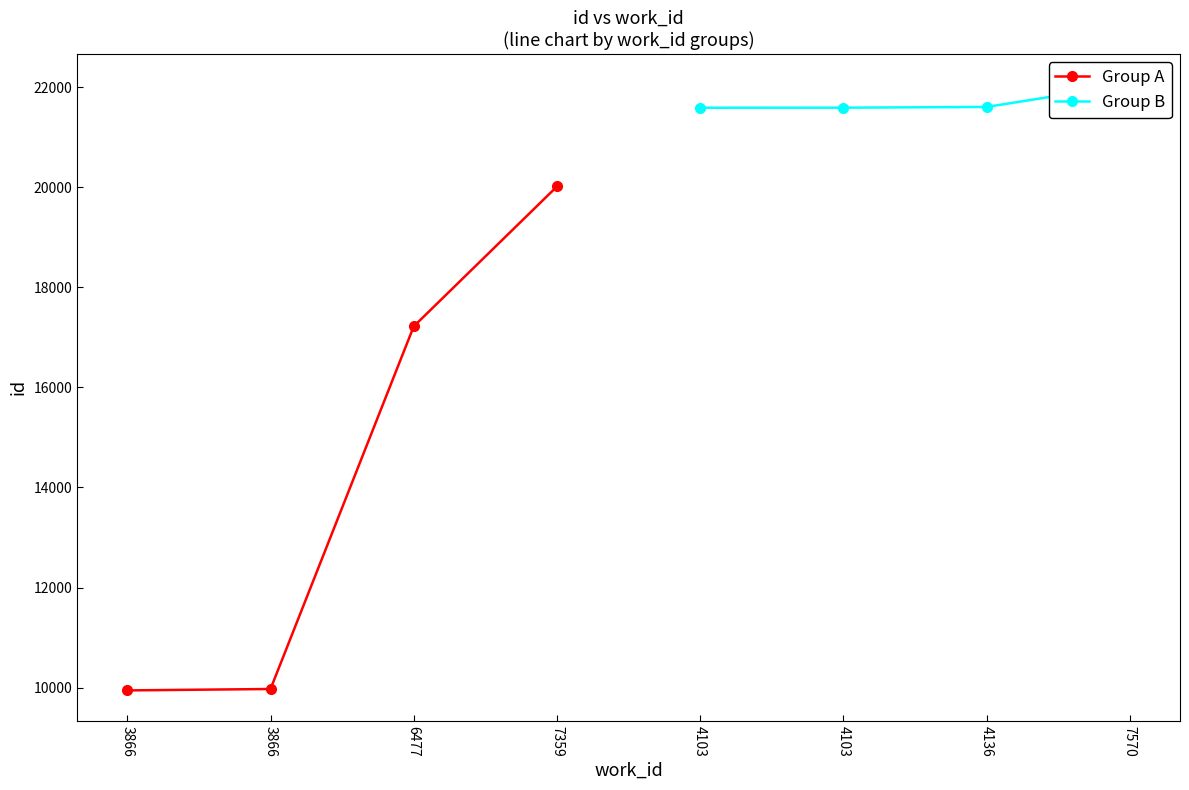

At which category does the chart reach its minimum across all series?

3866